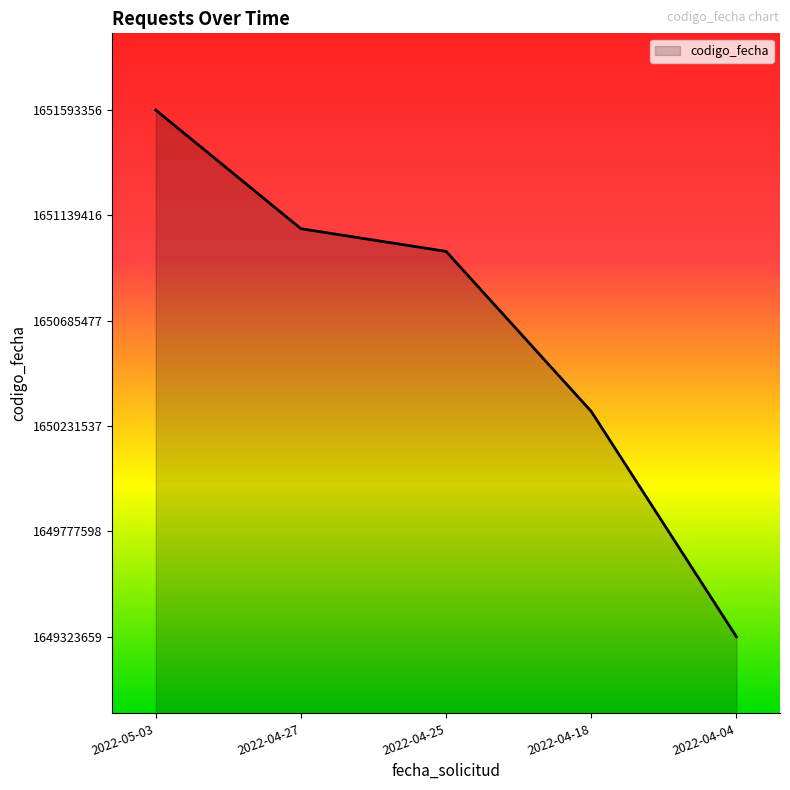

Rank the categories by value from lowest to highest.

2022-04-04, 2022-04-18, 2022-04-25, 2022-04-27, 2022-05-03